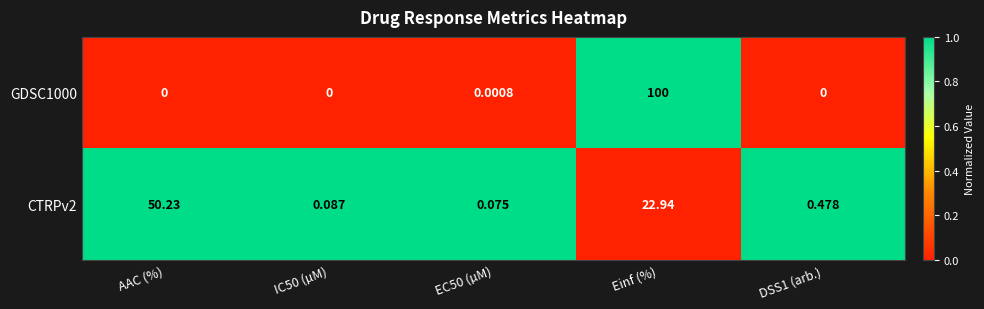

Rank the series by their maximum value, from lowest to highest.

CTRPv2, GDSC1000